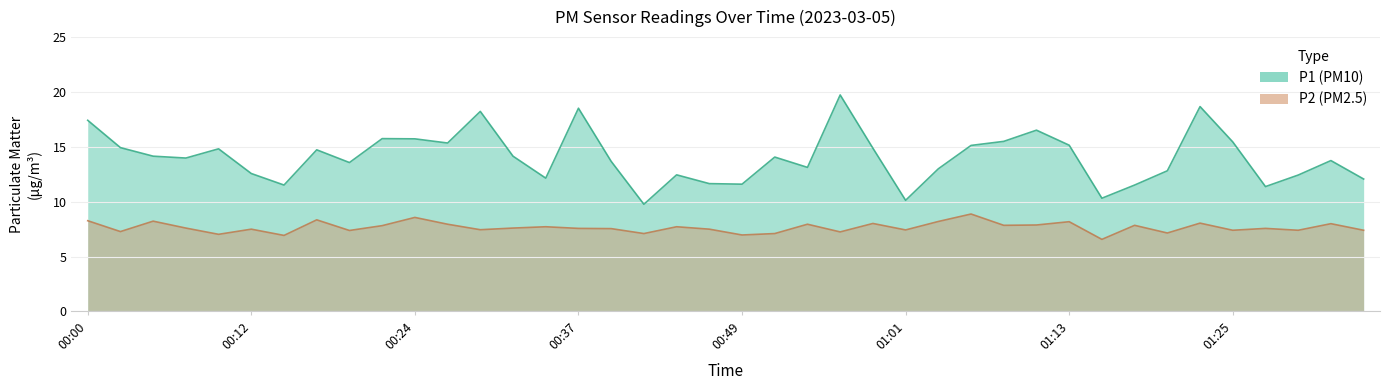

What is the value of the P2 point at the 6th from the left?

7.5